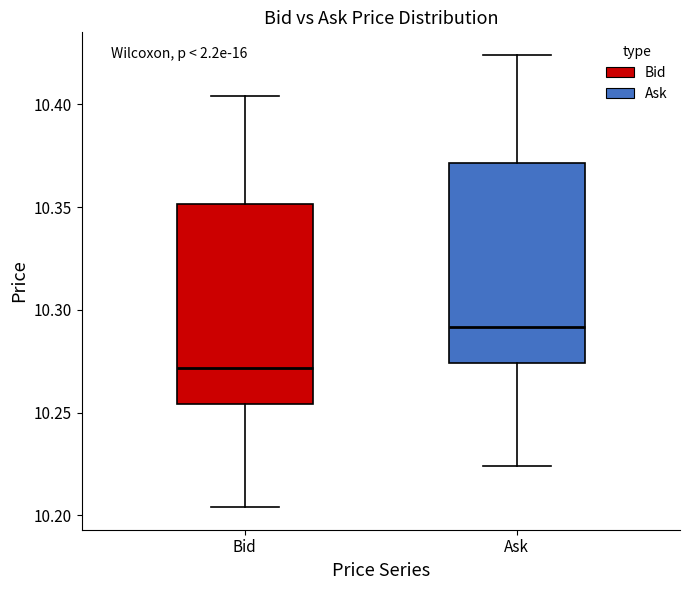

Reading left to right, read every box against the y-axis: the position of its median line, the range the box covers, and the ends of its whiskers. The values are not printed on the chart, so give them approximately, as read against the axis.

Bid: median 10.270, box 10.255 to 10.350, whiskers 10.205 to 10.405
Ask: median 10.290, box 10.275 to 10.370, whiskers 10.225 to 10.425